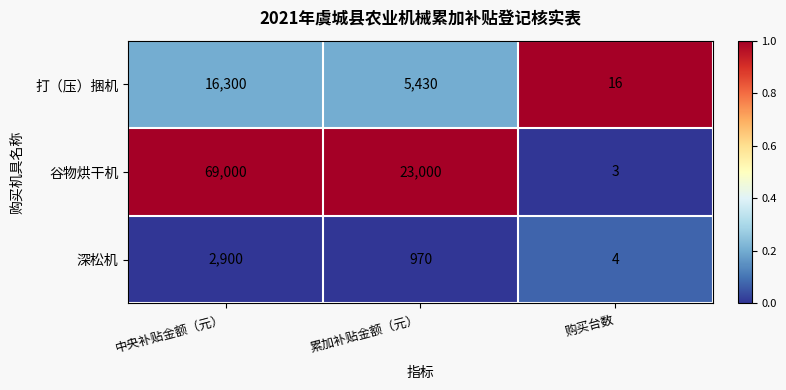

Which series has the largest range (max minus min)?

谷物烘干机